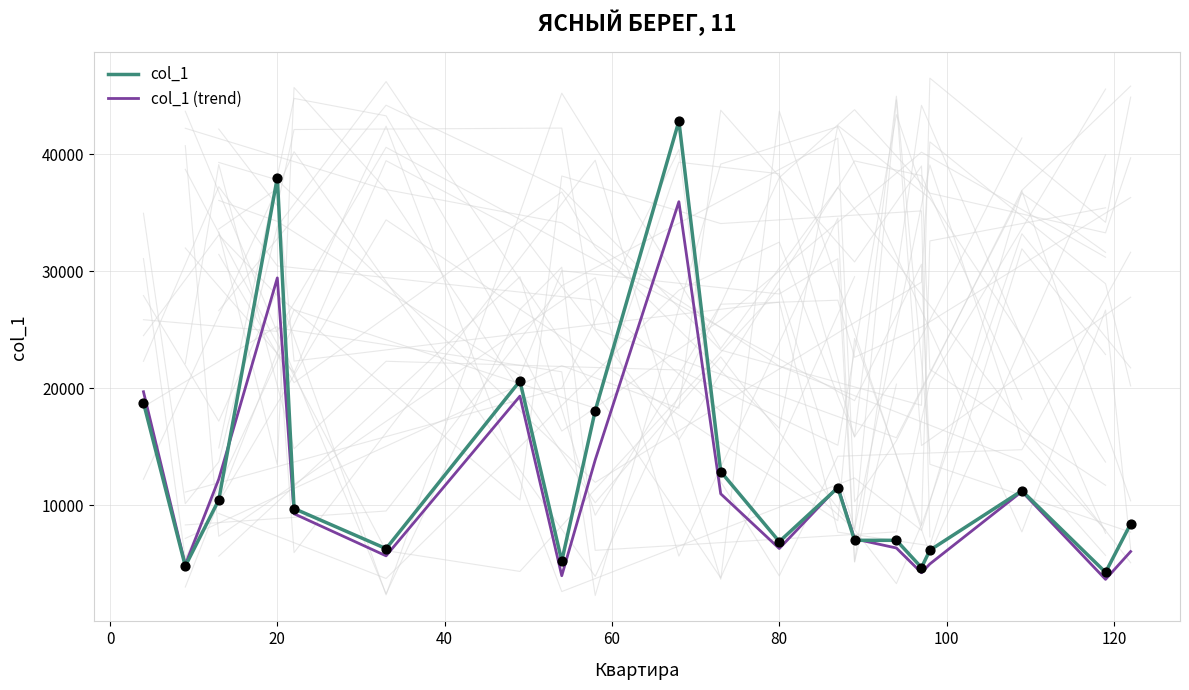

What is the minimum value for col_1 (trend)?

3648.3